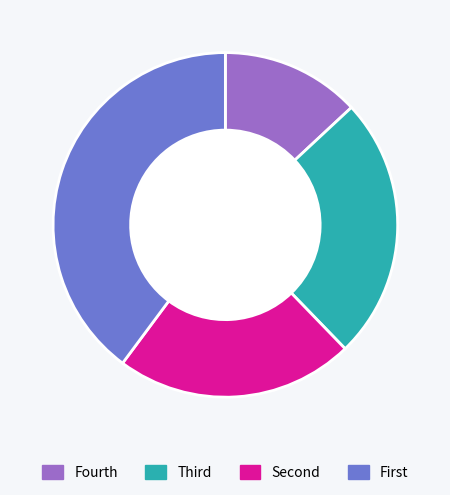

Which slice is the smallest?

Fourth